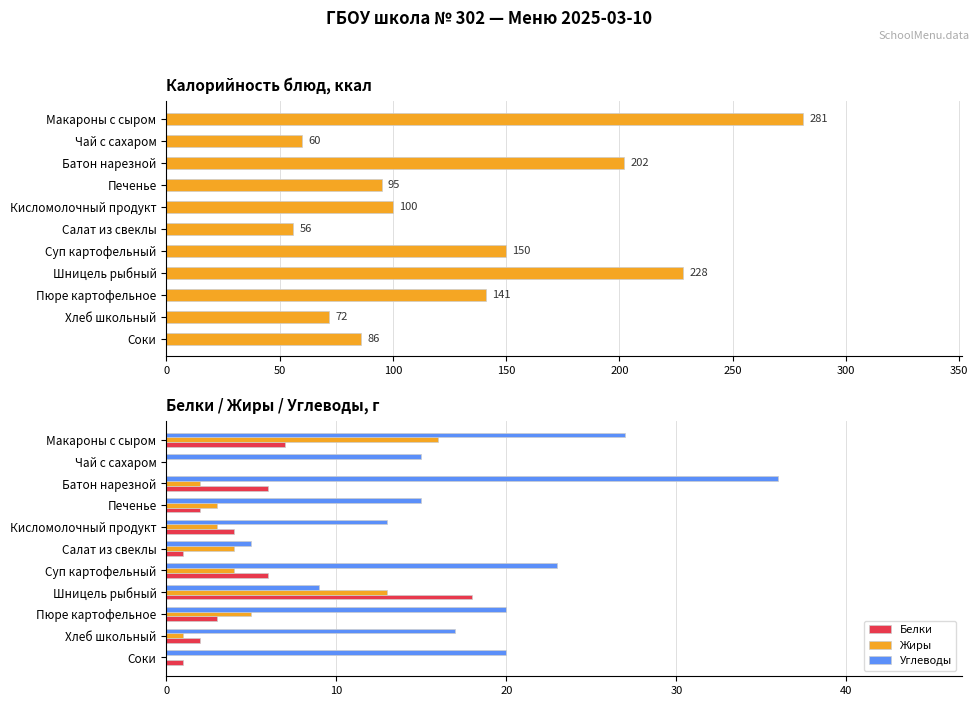

At which label does Углеводы reach its peak?

Батон нарезной